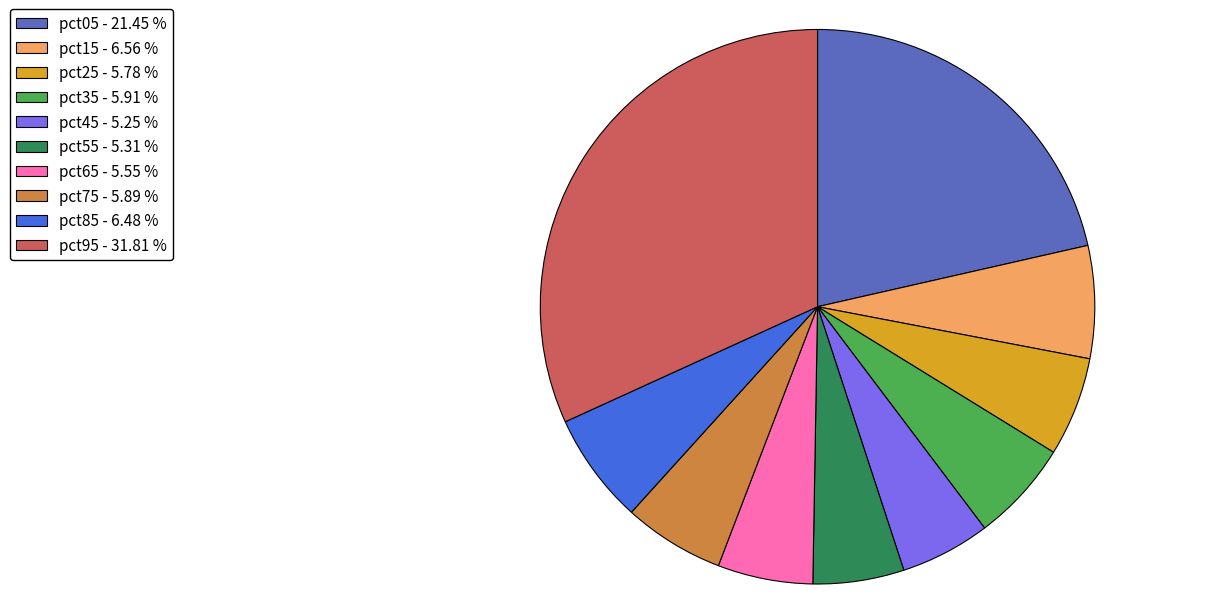

How many segments does this pie chart have?

10